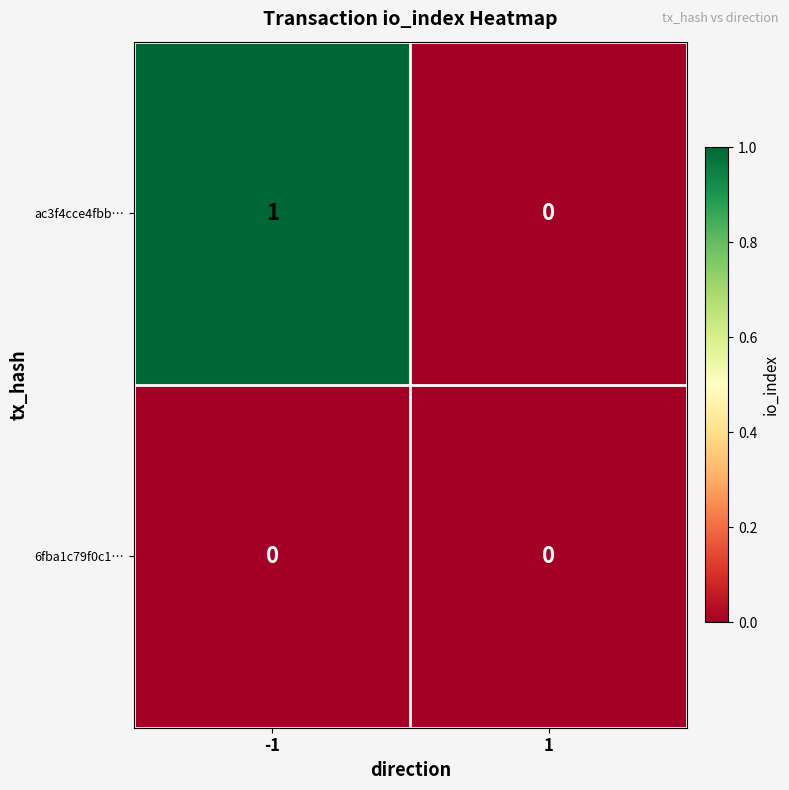

Rank the series at -1 from highest to lowest value.

ac3f4cce4fbb…, 6fba1c79f0c1…